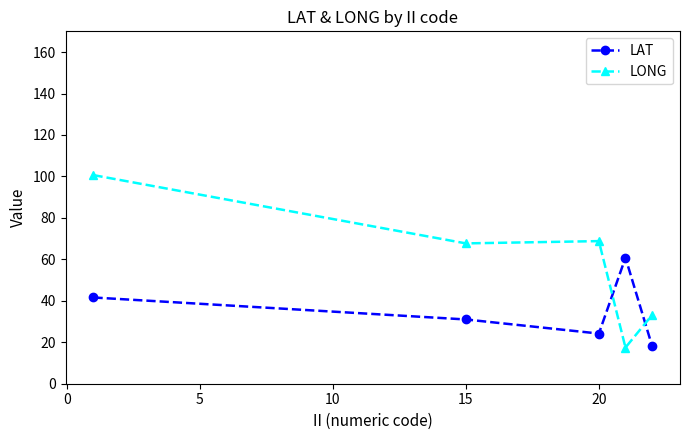

In LONG, how many points are lower than both neighbors (excluding endpoints)?

2